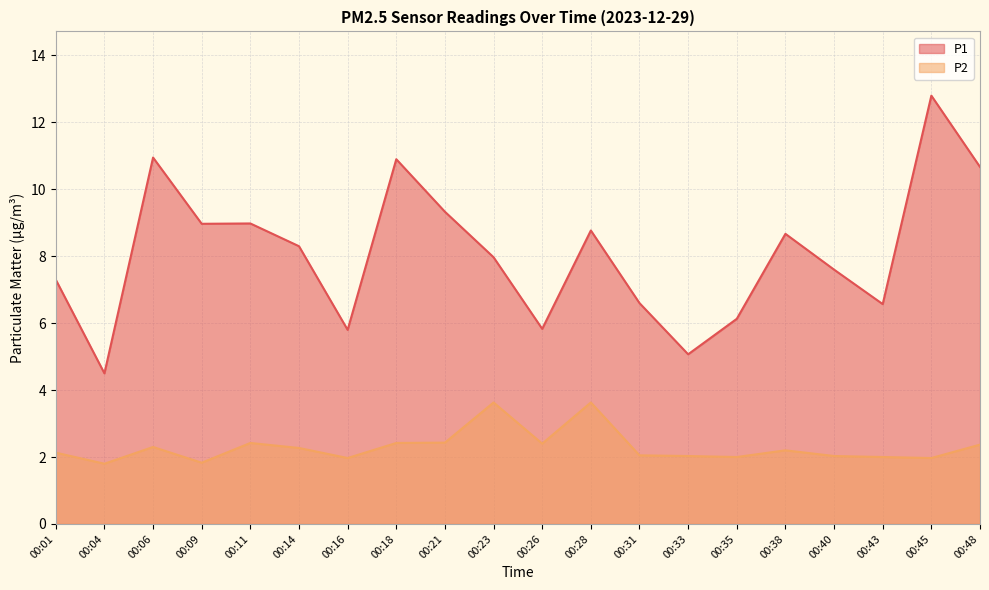

What is the value of the P1 point at the 7th from the left?

5.8